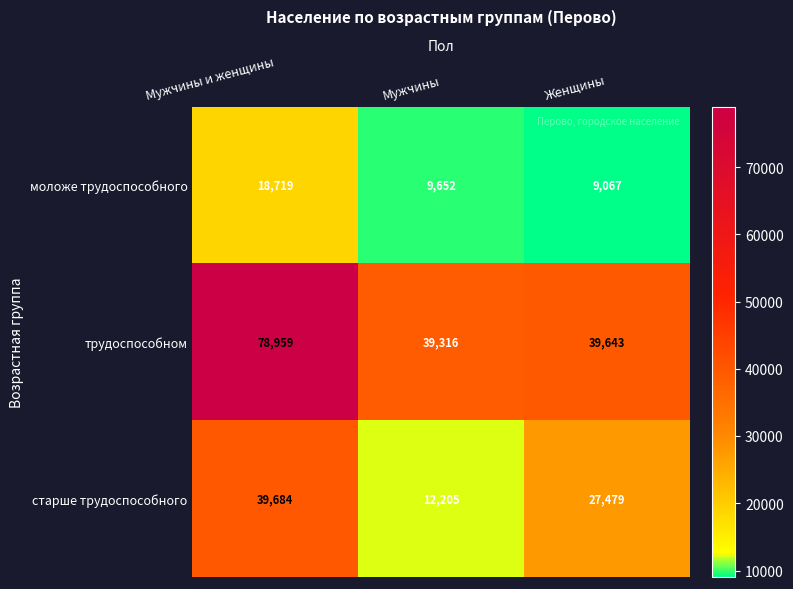

What is the sum of the трудоспособном values at Мужчины и женщины and Женщины?

118602